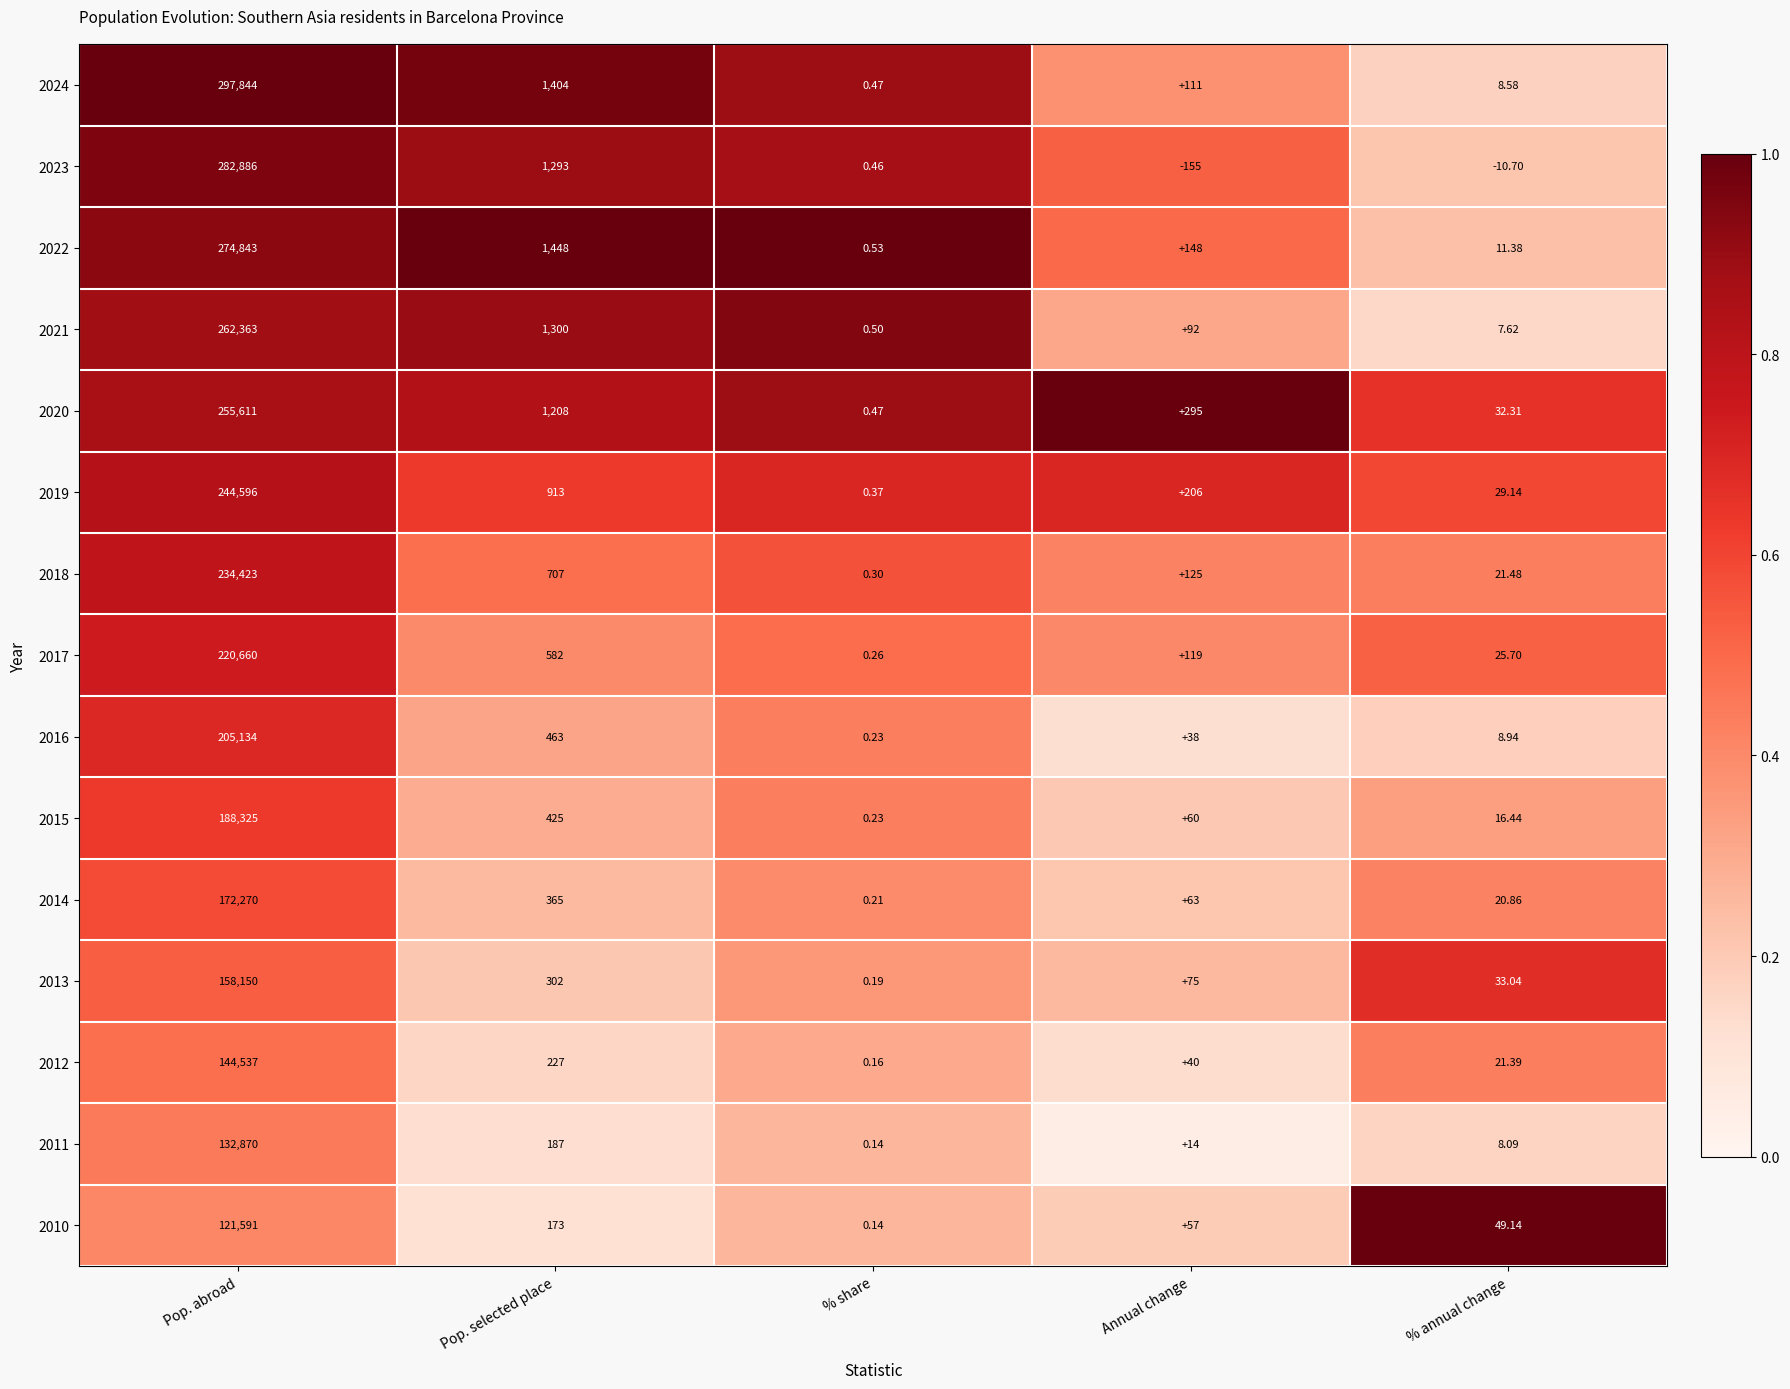

List the labels in order of 2020 value, largest first.

Pop. abroad, Pop. selected place, Annual change, % annual change, % share